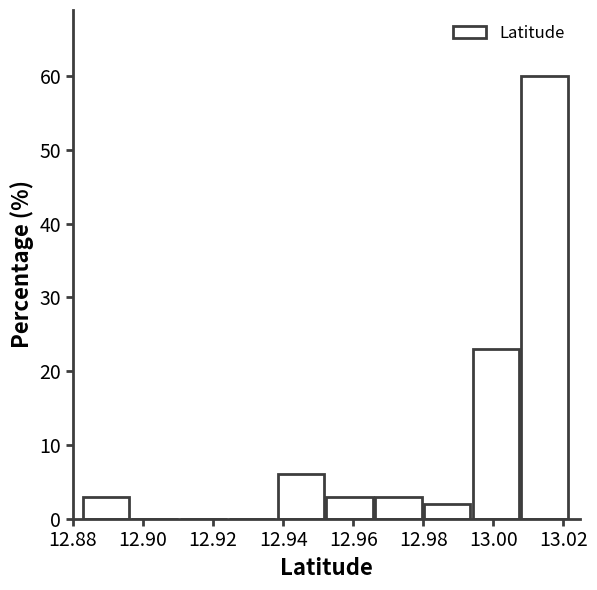

Reading left to right, transcribe this chart: for each bar, give the range it covers on the x-axis and its height. Neither the bar edges nor the heights are printed on the chart, so give them approximately, as read against the axes.

12.882 to 12.896: 3
12.896 to 12.910: 0
12.910 to 12.924: 0
12.924 to 12.938: 0
12.938 to 12.952: 6
12.952 to 12.966: 3
12.966 to 12.980: 3
12.980 to 12.994: 2
12.994 to 13.008: 23
13.008 to 13.022: 60